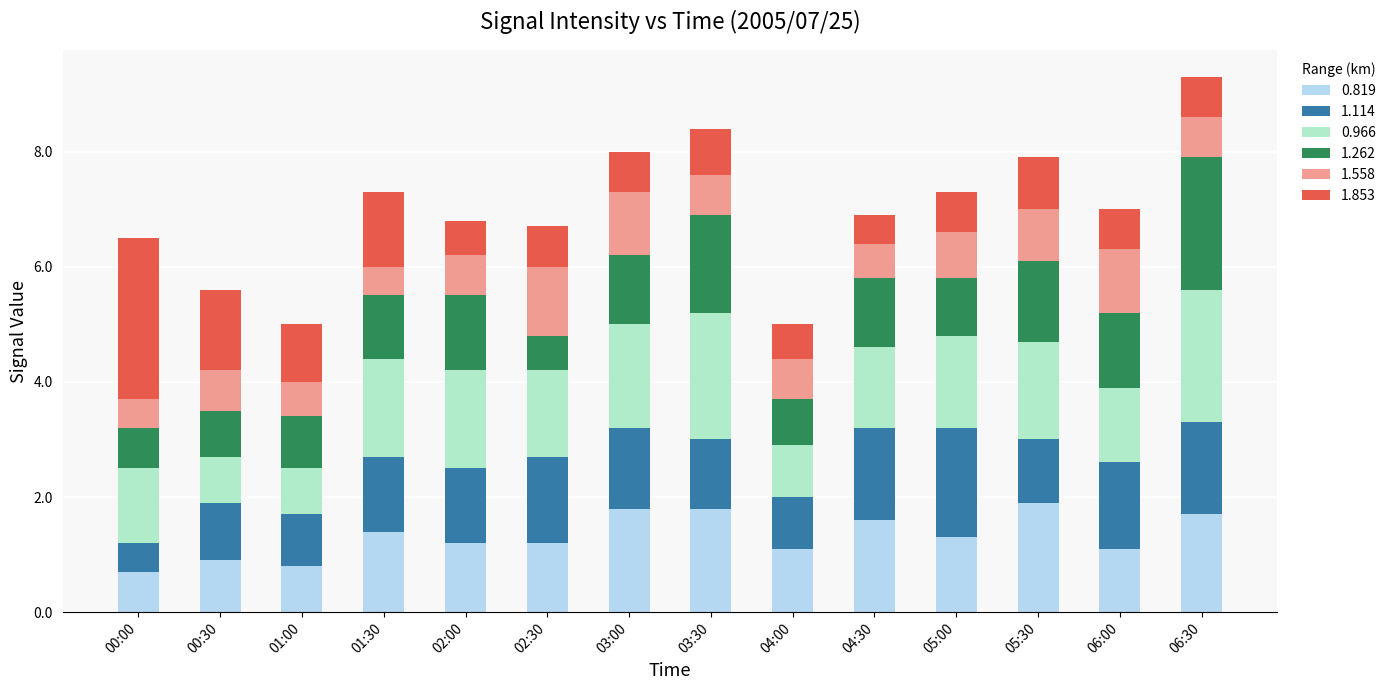

How many bars are there in total?

14